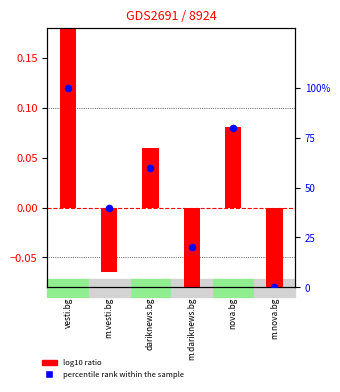

Is the value of log10 ratio at dariknews.bg greater than the value of percentile rank within the sample at m.vesti.bg?

No